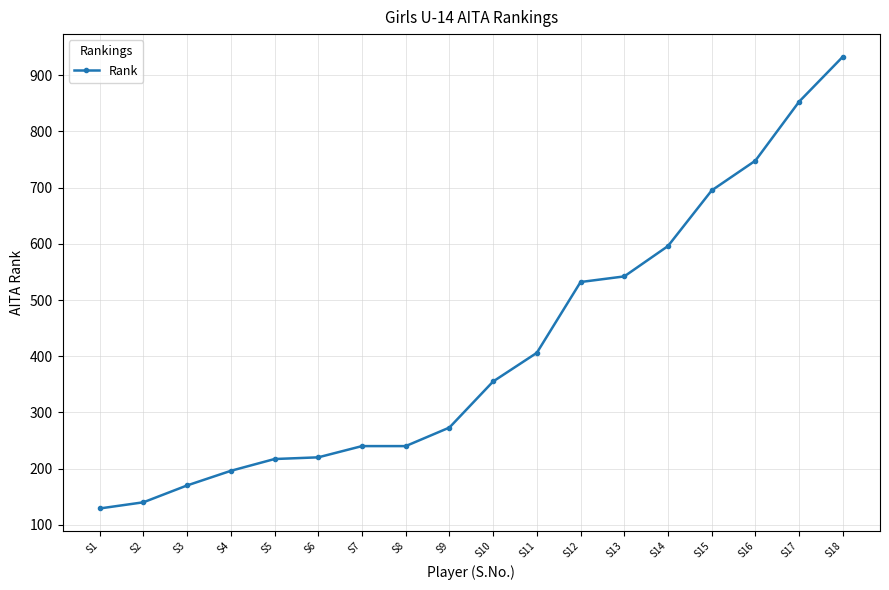

How many values are below 355?

9